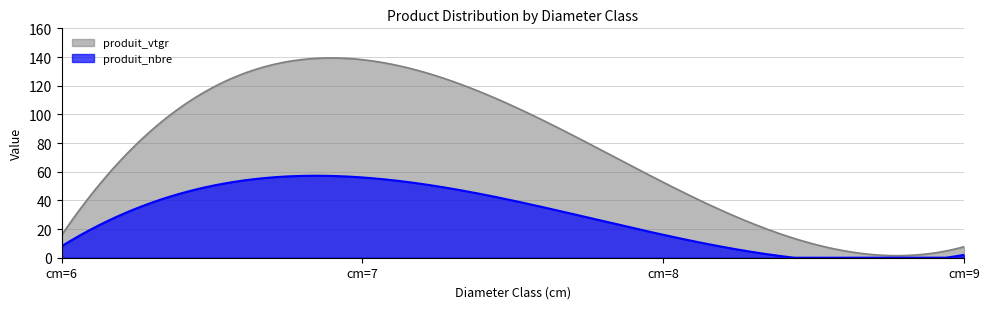

Which has a higher value, cm=6 or cm=9?

cm=6